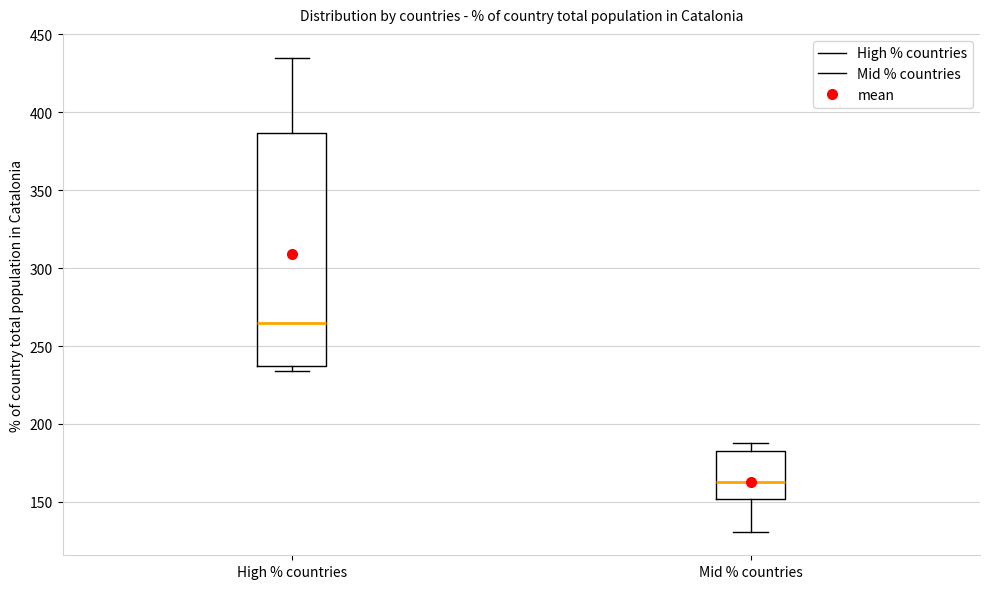

Reading left to right, transcribe this box plot: for each box, give where its median line is, the range the box spans, and where its two whiskers end, as read against the y-axis. The values are not printed on the chart, so give them approximately, as read against the axis.

High % countries: median 265, box 240 to 385, whiskers 235 to 435
Mid % countries: median 165, box 150 to 185, whiskers 130 to 190